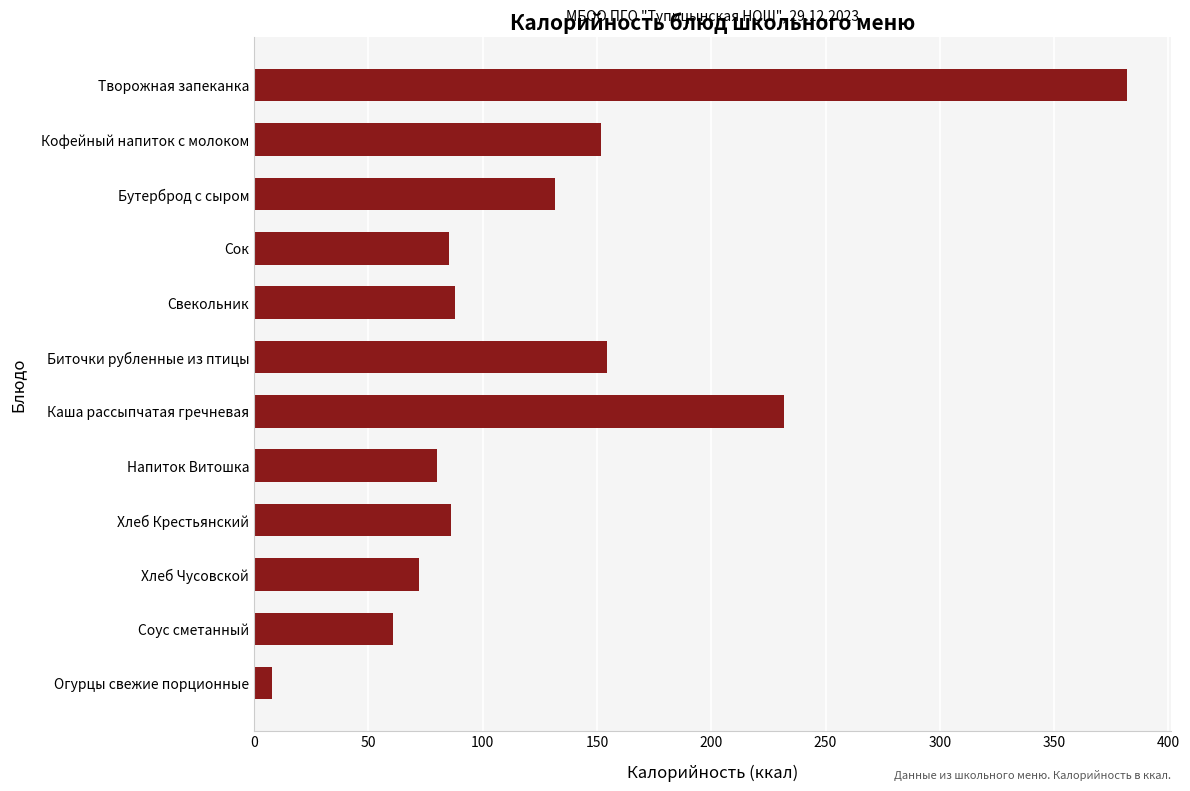

Is it true that the value at Биточки рубленные из птицы is 154.4?

True